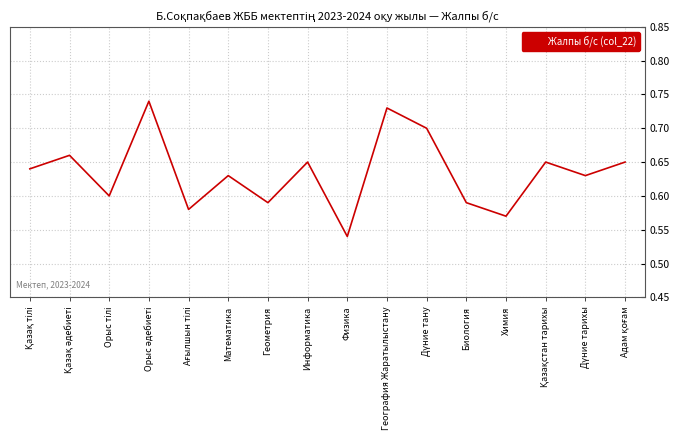

Which category has the lowest value across all series?

Физика